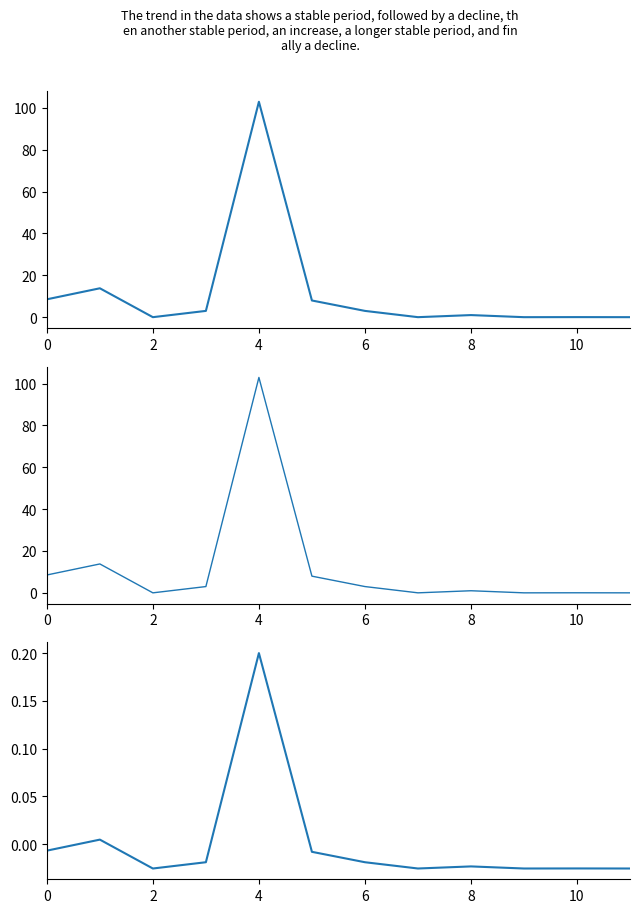

How many data points in result are above 3?

4